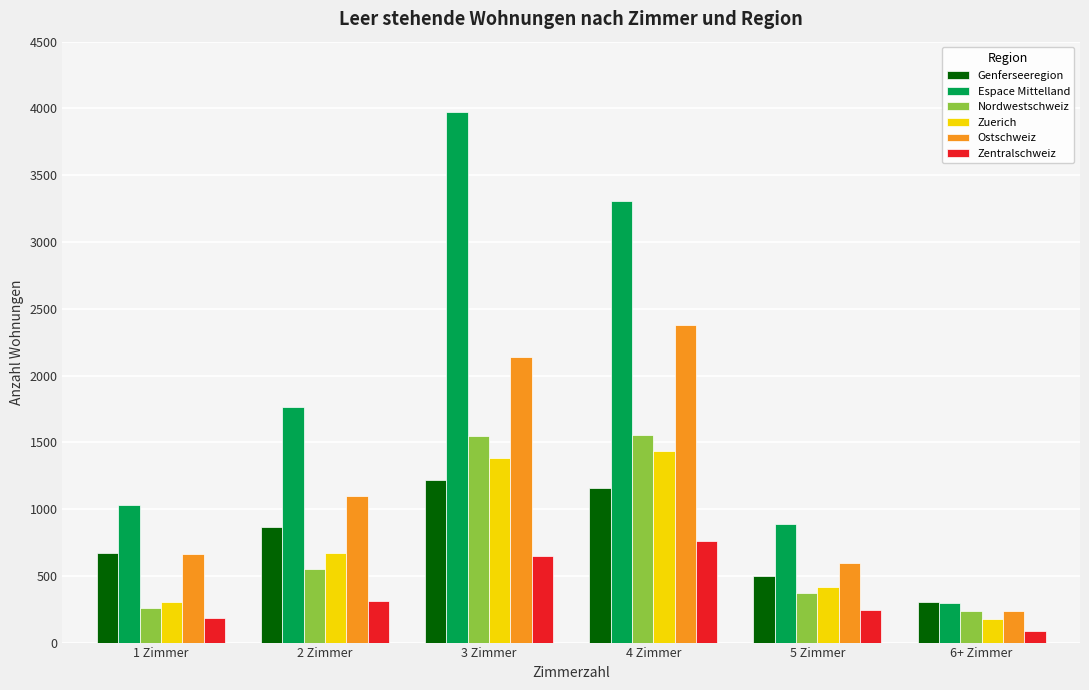

Which series has the widest spread of values?

Espace Mittelland